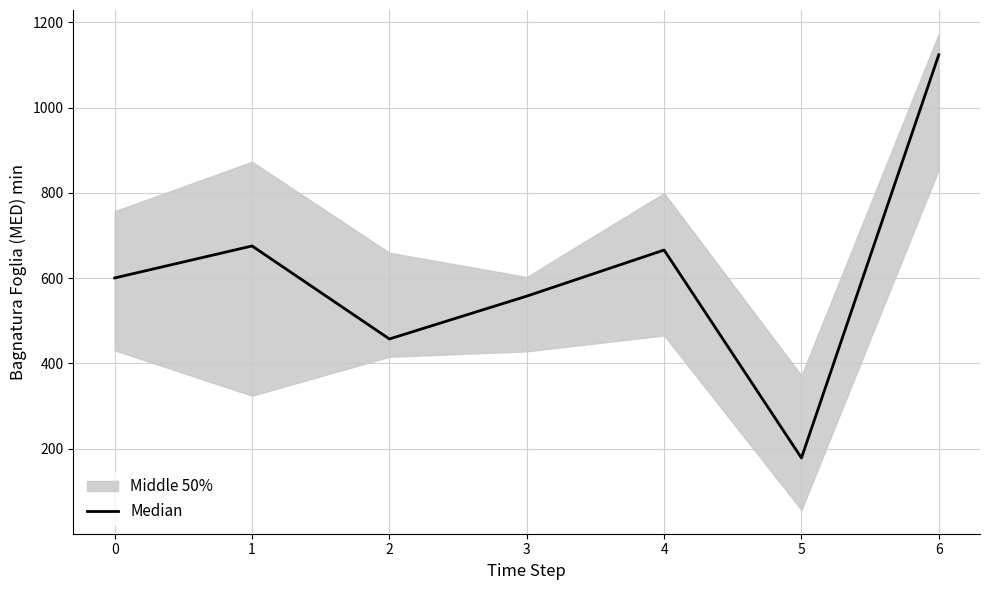

Where is the data nearest to the value 651?

4